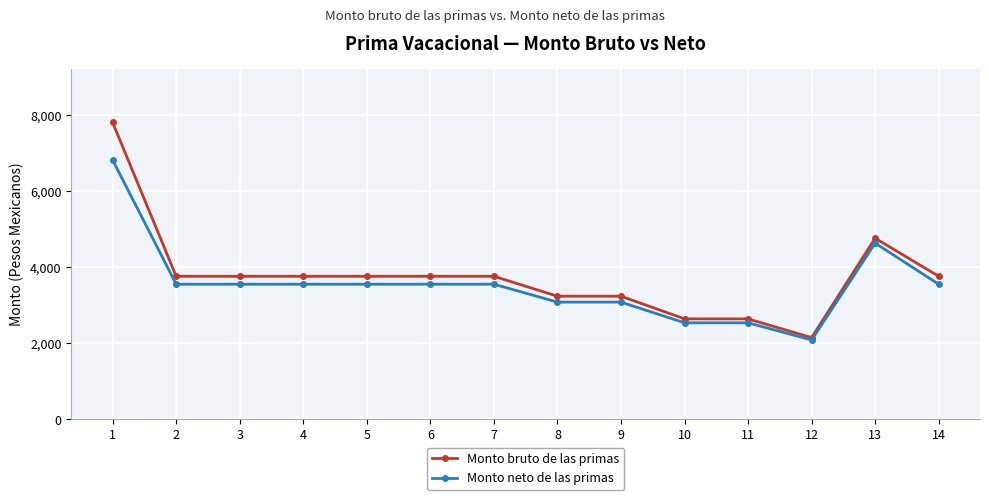

What is the difference between the maximum and second lowest values in the Monto bruto de las primas series?

5170.7